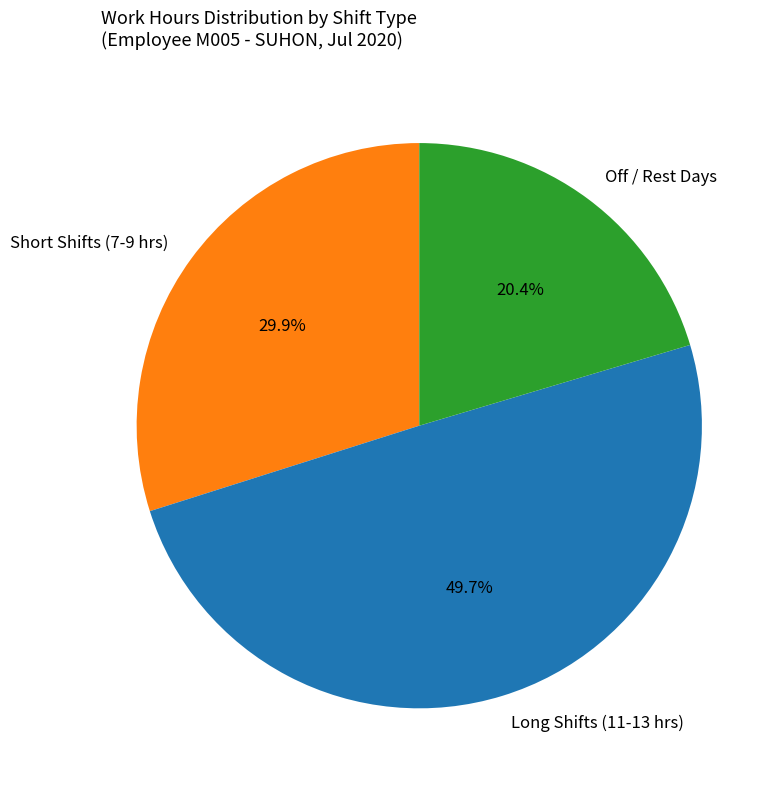

What is the ratio of the value at Long Shifts (11-13 hrs) to the value at Short Shifts (7-9 hrs)?

1.7